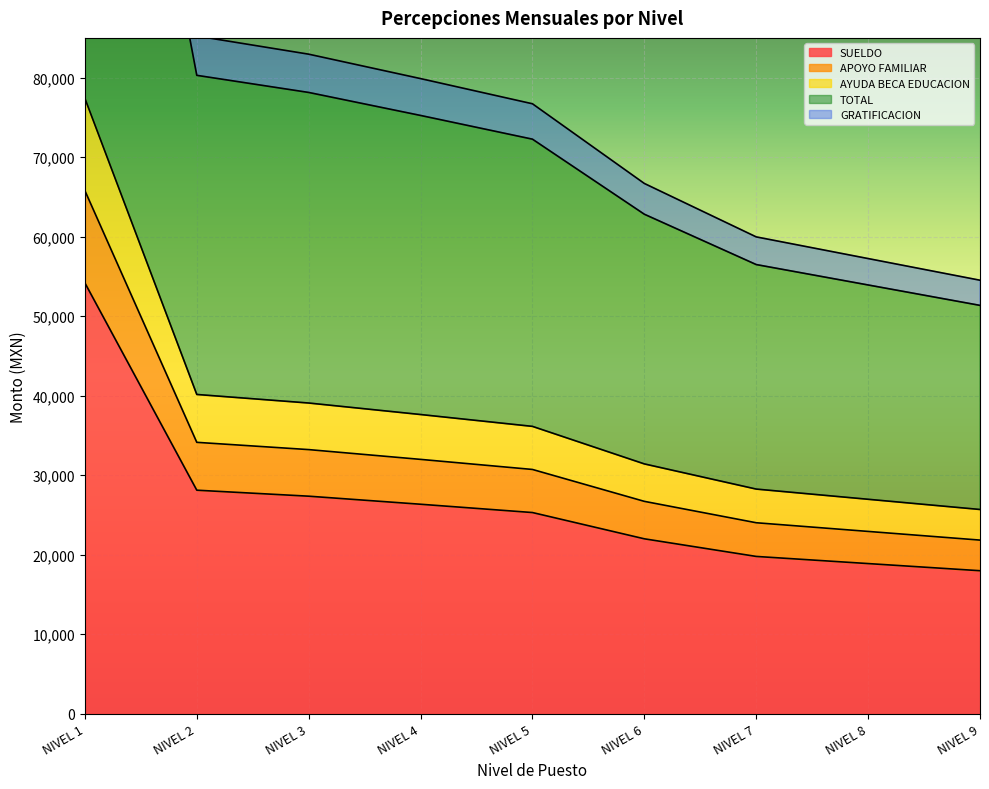

True or false: APOYO FAMILIAR has a value of 41905.1 at NIVEL 9.

False